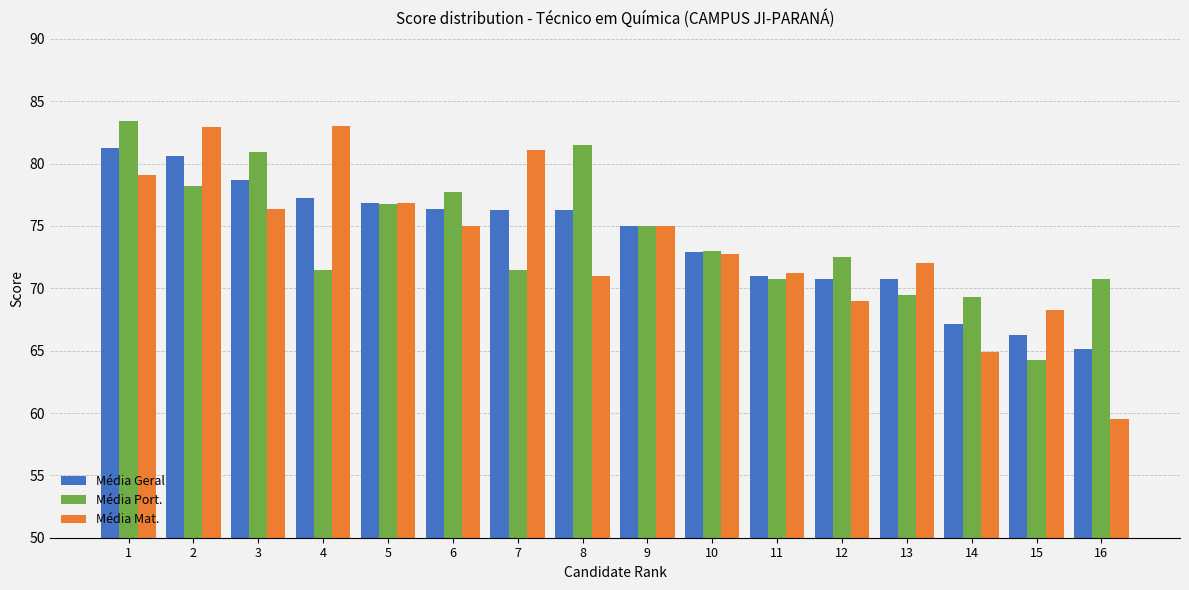

The Média Mat. series shows 76.8 at 5. True or false?

True